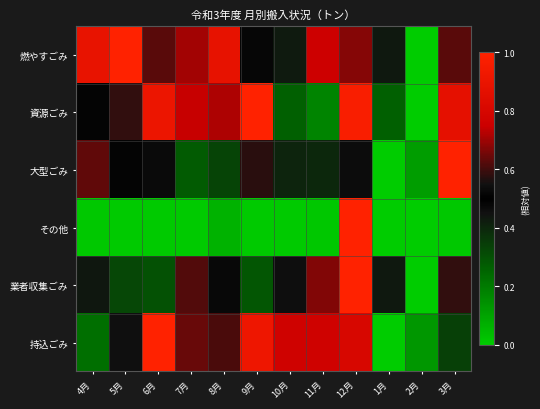

What is the spread (max minus min) of values at 4月?

0.9